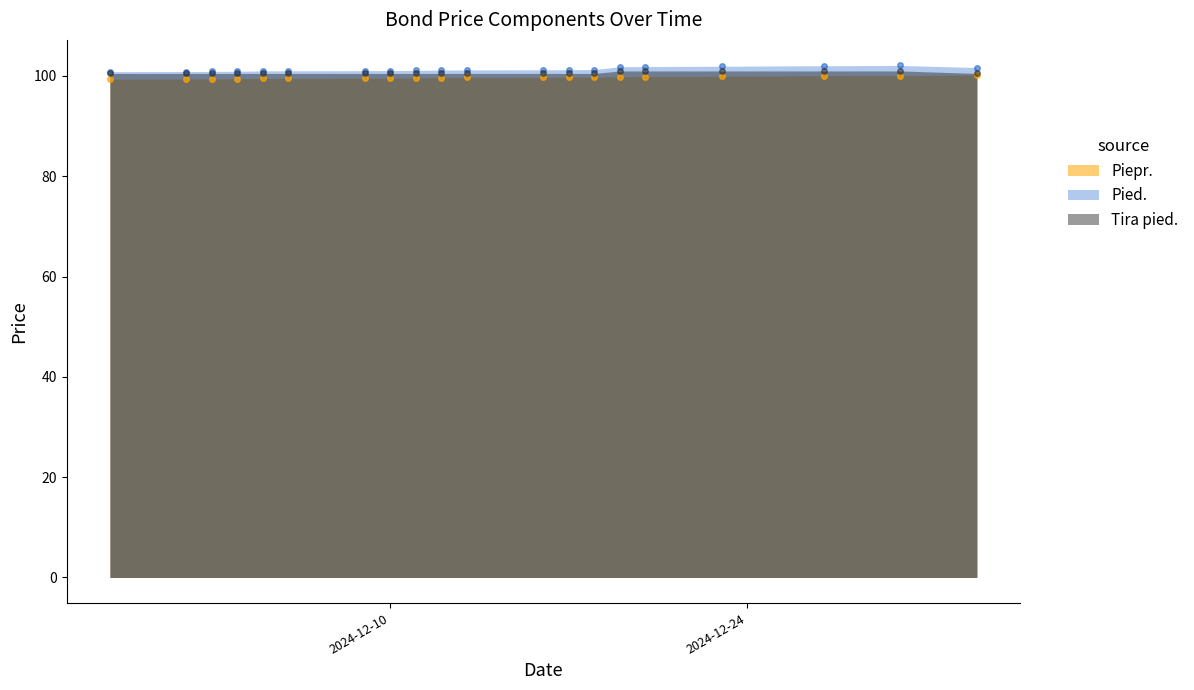

True or false: Tira pied. and Pied. intersect in this chart.

False